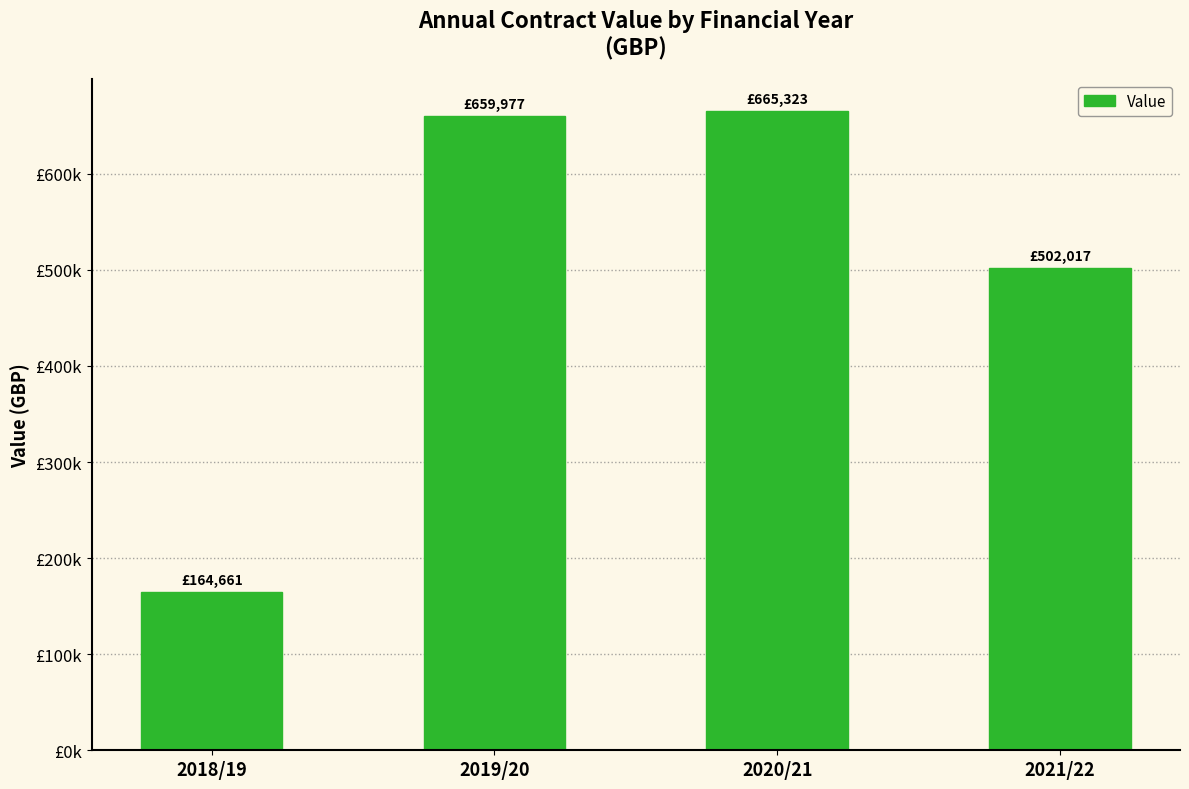

What is the difference between the maximum and minimum values?

500662.3